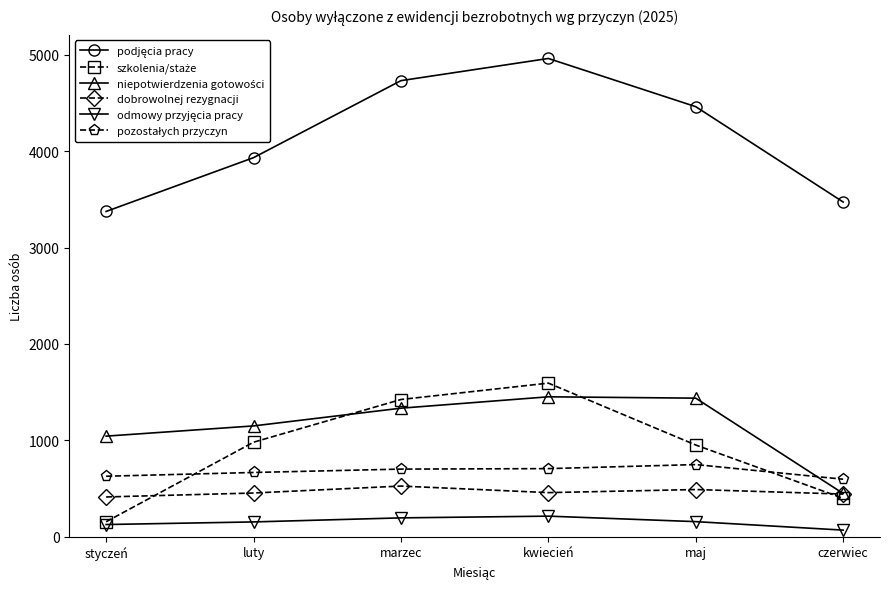

Read the dobrowolnej rezygnacji value at kwiecień, to the nearest 5.

460